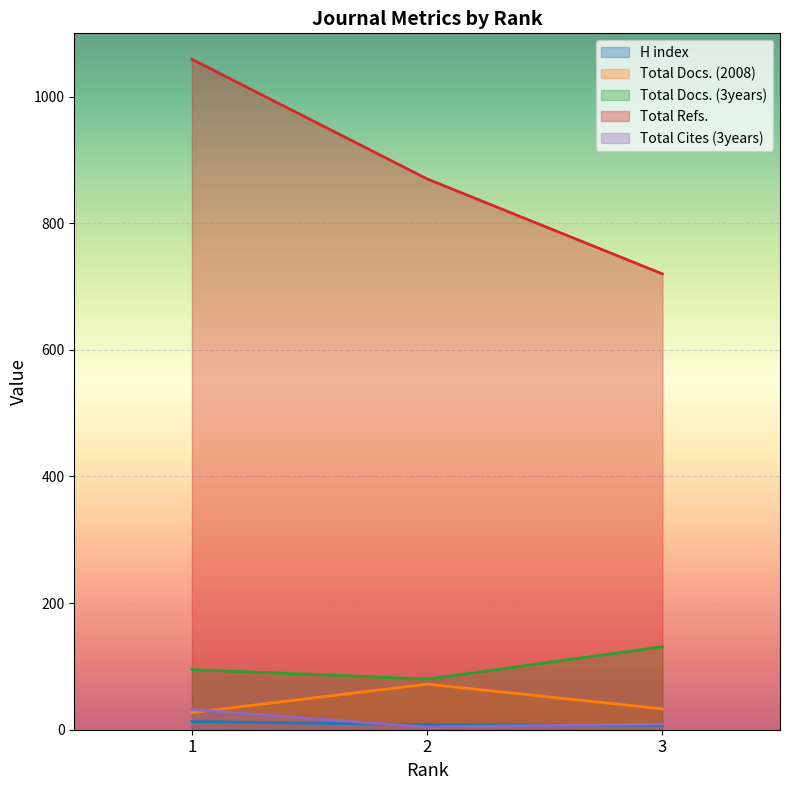

Reading left to right, list all the values displayed in this chart.

H index: 1=13	2=8	3=7
Total Docs. (2008): 1=27	2=72	3=33
Total Docs. (3years): 1=95	2=80	3=131
Total Refs.: 1=1059	2=870	3=720
Total Cites (3years): 1=32	2=4	3=9